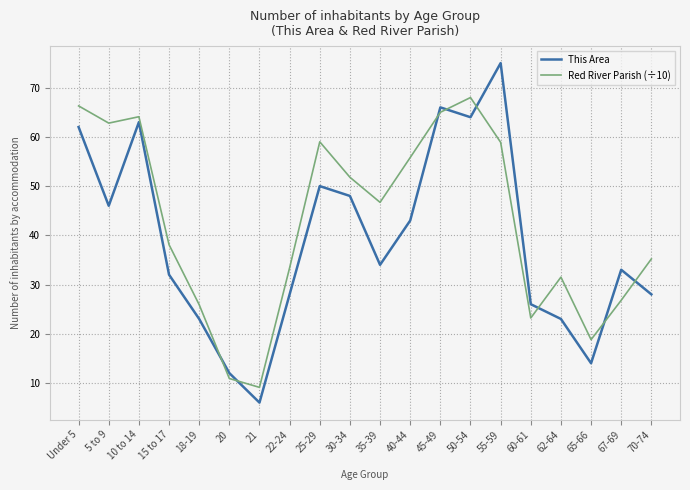

The Red River Parish (÷10) series shows 23.1 at 25-29. True or false?

False